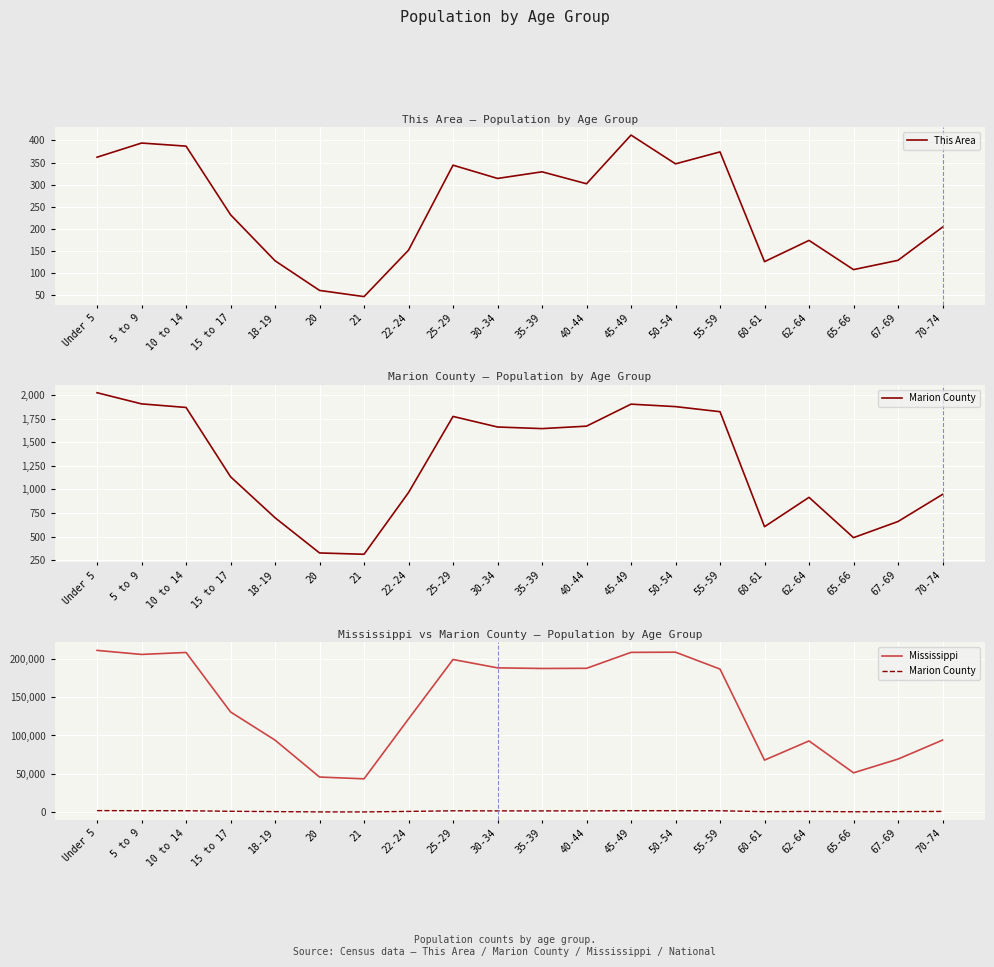

Which series has the largest range (max minus min)?

Mississippi